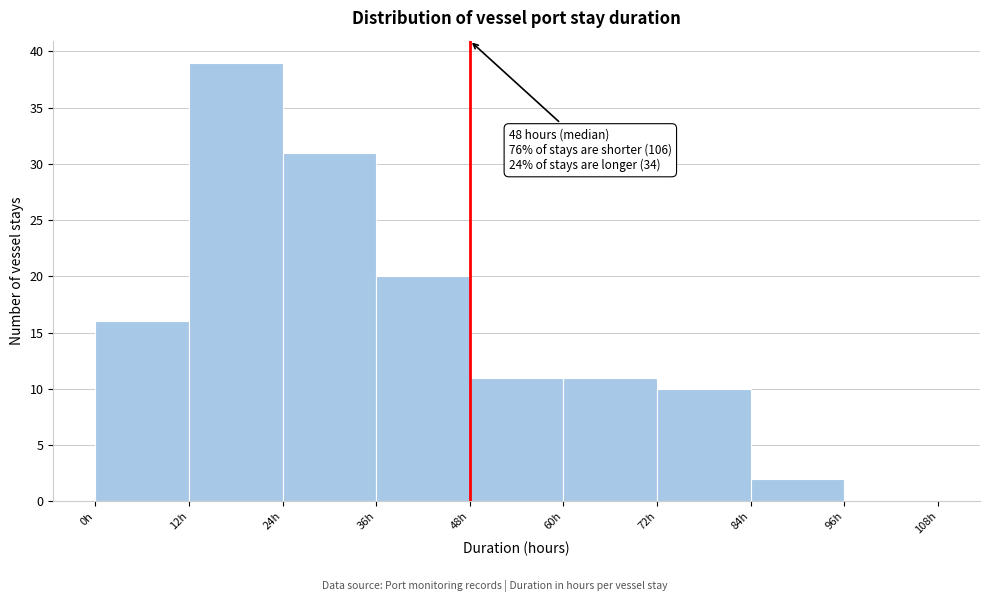

Over which range of the x-axis is the bar tallest?

12 to 24